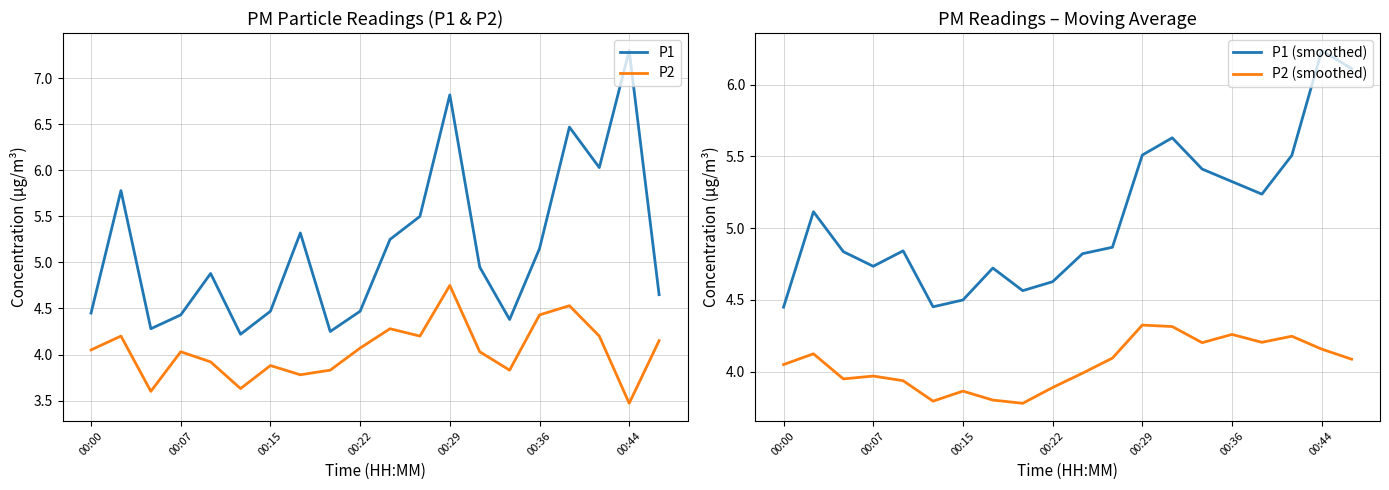

What is the sum of the P1 (smoothed) values at 00:36 and 00:00?

9.8